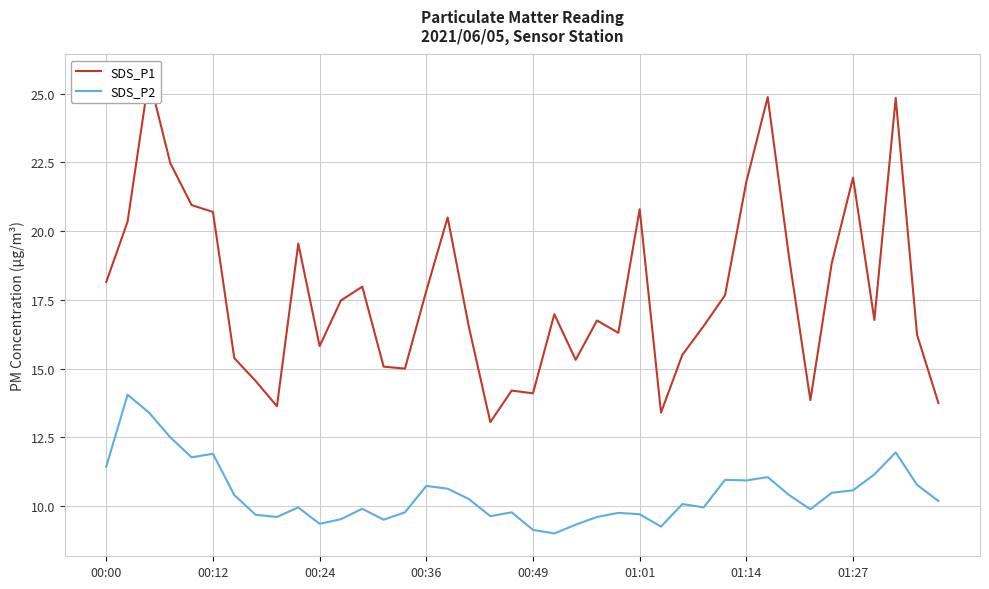

In SDS_P2, how many points are higher than both neighbors (excluding endpoints)?

11